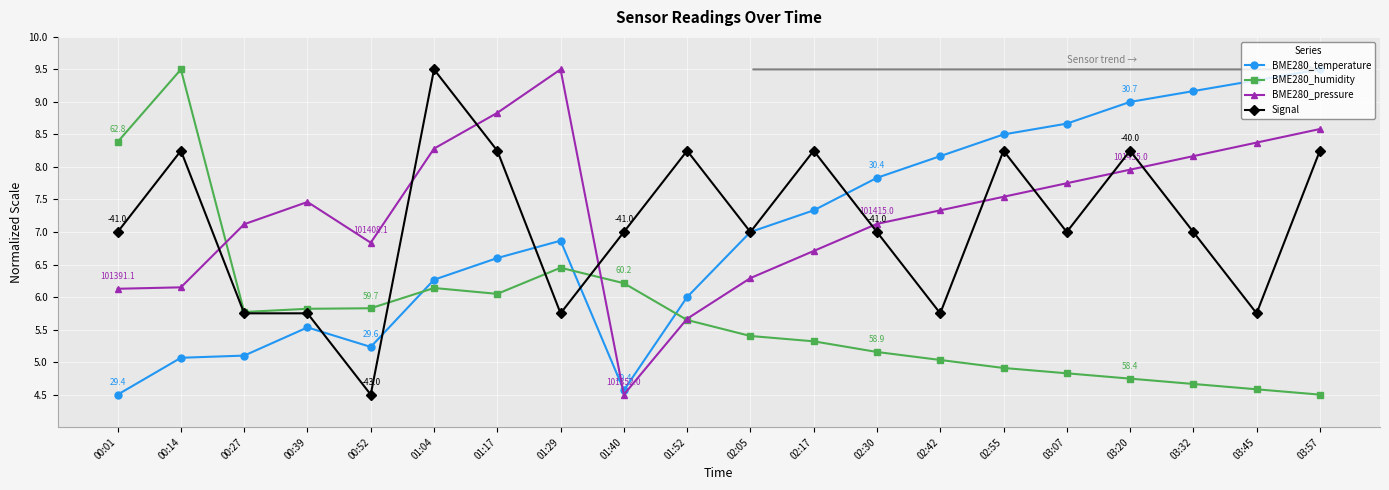

At how many categories does at least one series exceed 8?

14